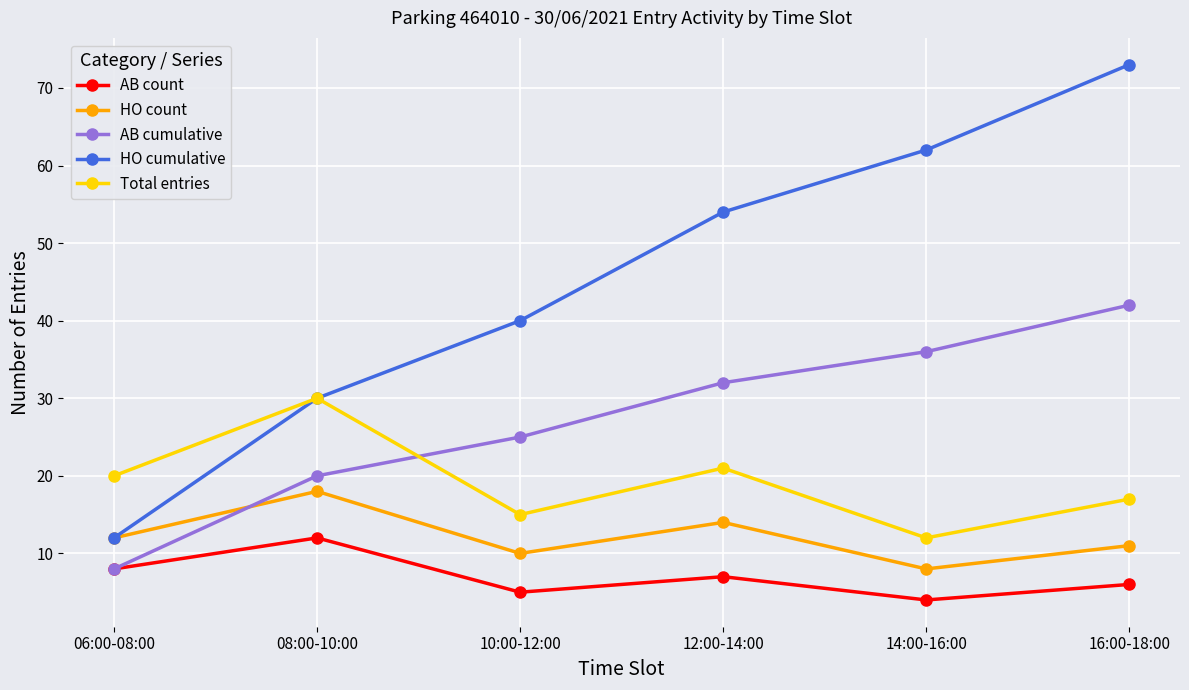

Is the value of HO count at 12:00-14:00 greater than the value of Total entries at 06:00-08:00?

No